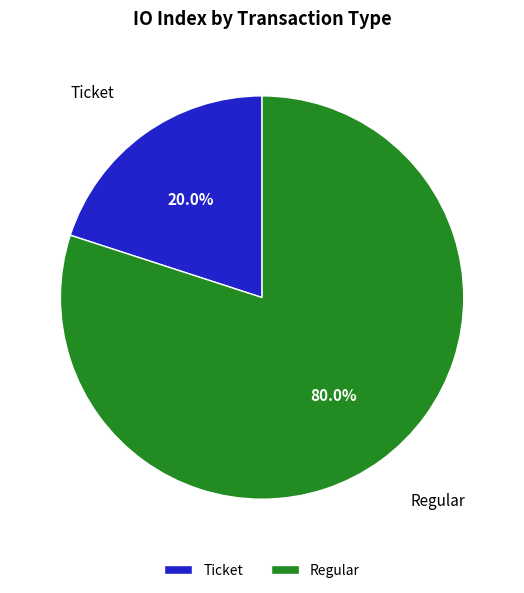

How many slices are in this pie chart?

2